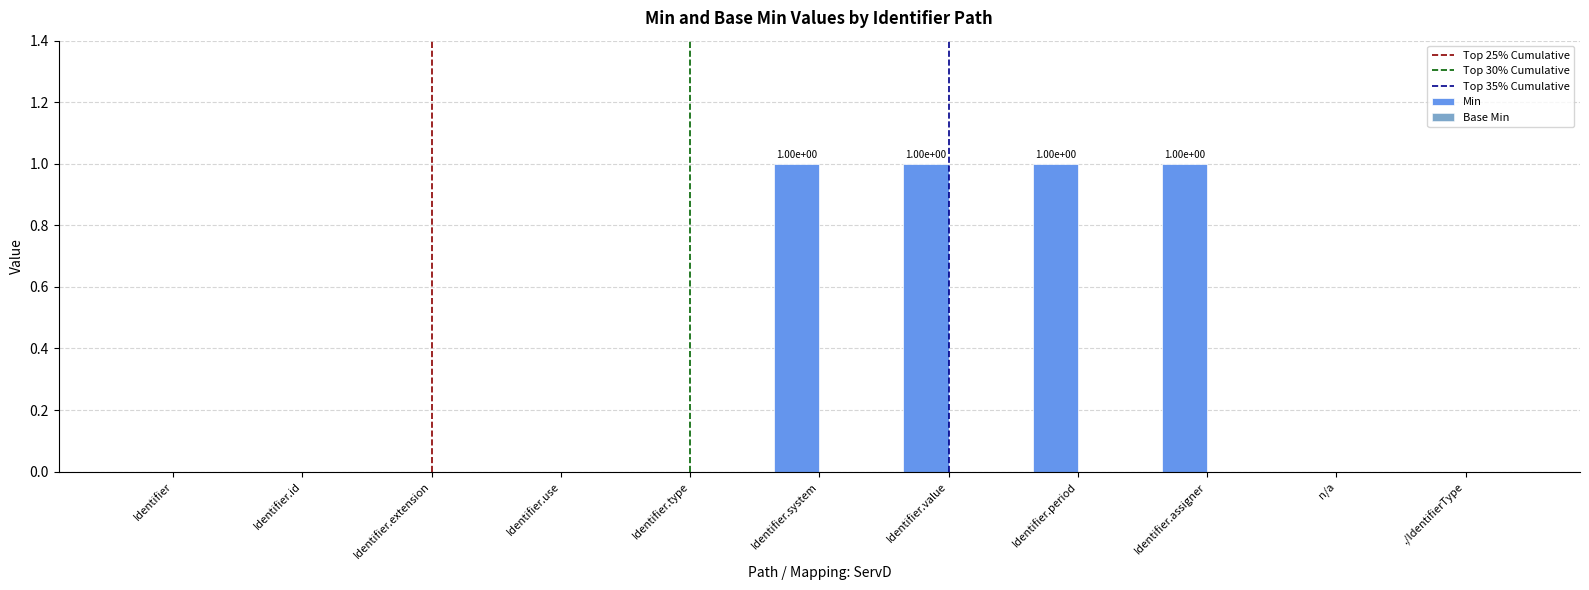

Reading left to right, transcribe all the data shown in this chart.

0	0	0	0	0	1	1	1	1	0	0